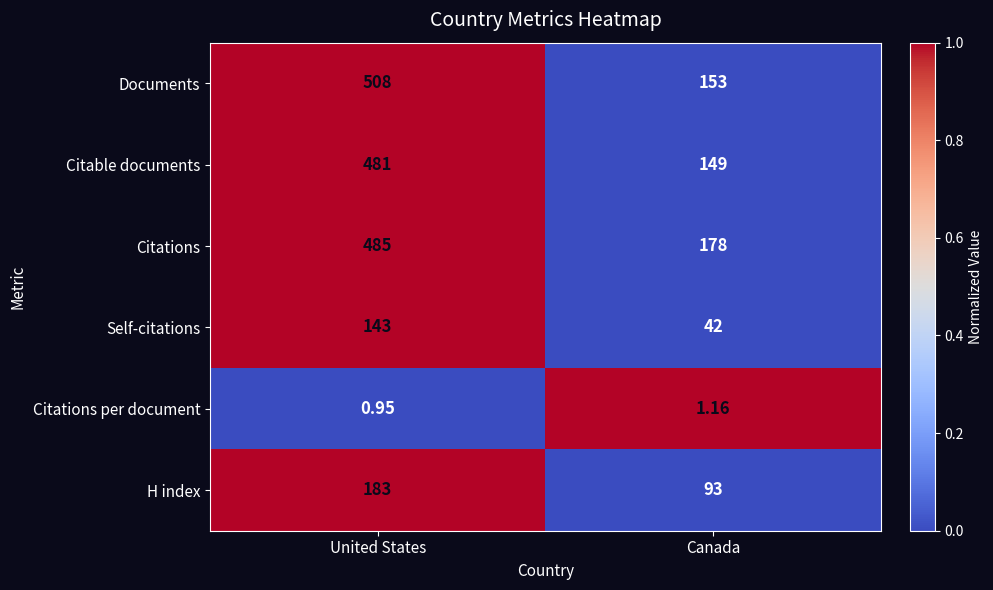

At Canada, list the series in order from smallest to largest.

Citations per document, Self-citations, H index, Citable documents, Documents, Citations